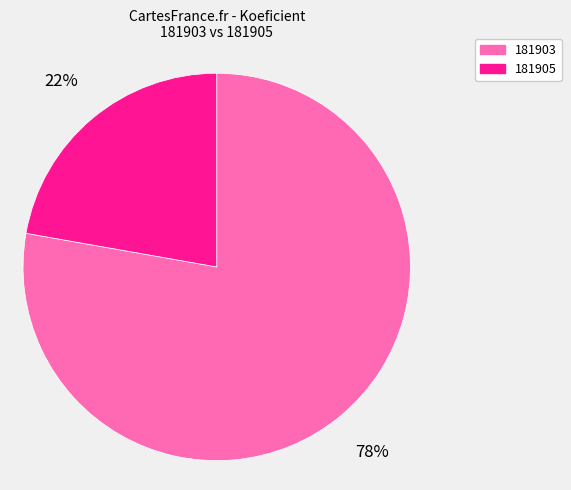

Is 181905 the majority of the pie?

No